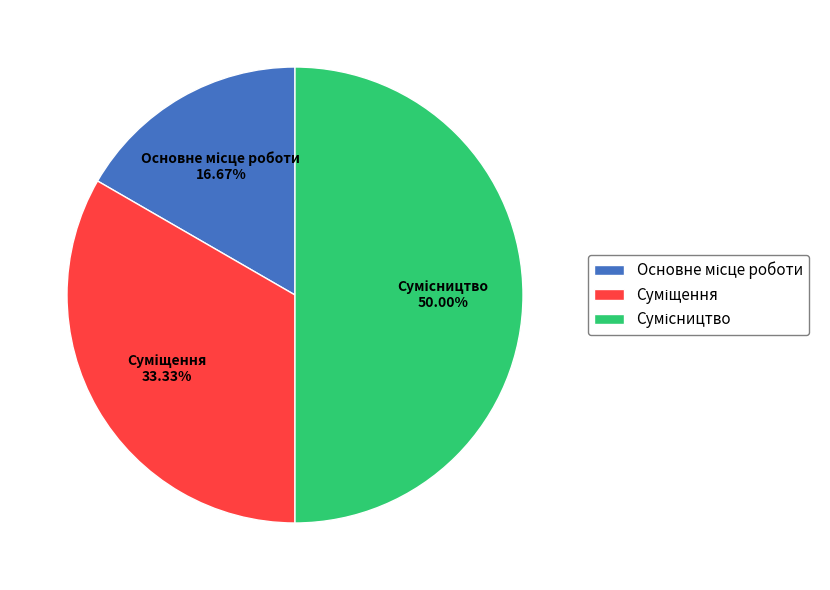

True or false: Сумісництво accounts for 42% of the total.

False